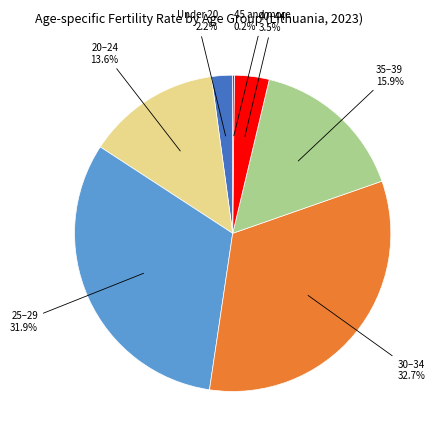

Combined, do 35–39 and 25–29 account for over 50%?

No